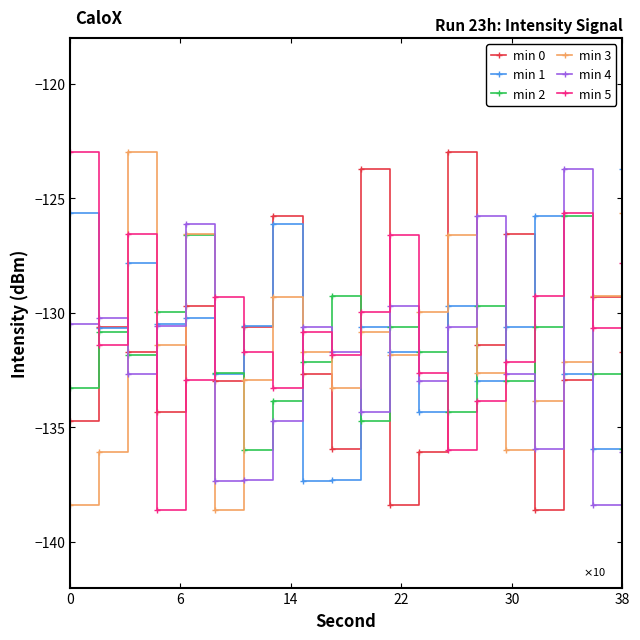

How many times do min 5 and min 0 cross each other?

12